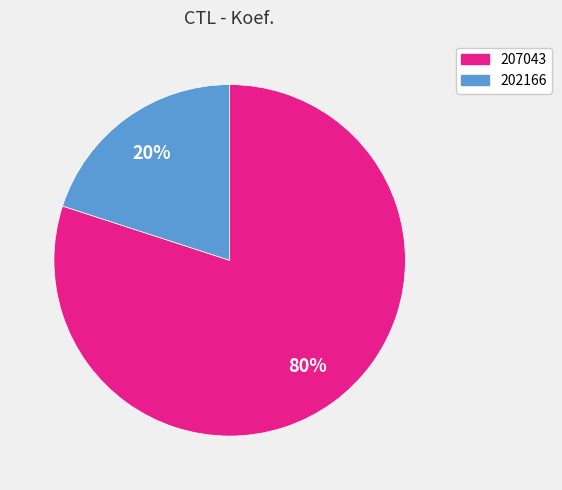

Does 202166 account for over 50% of the chart?

No